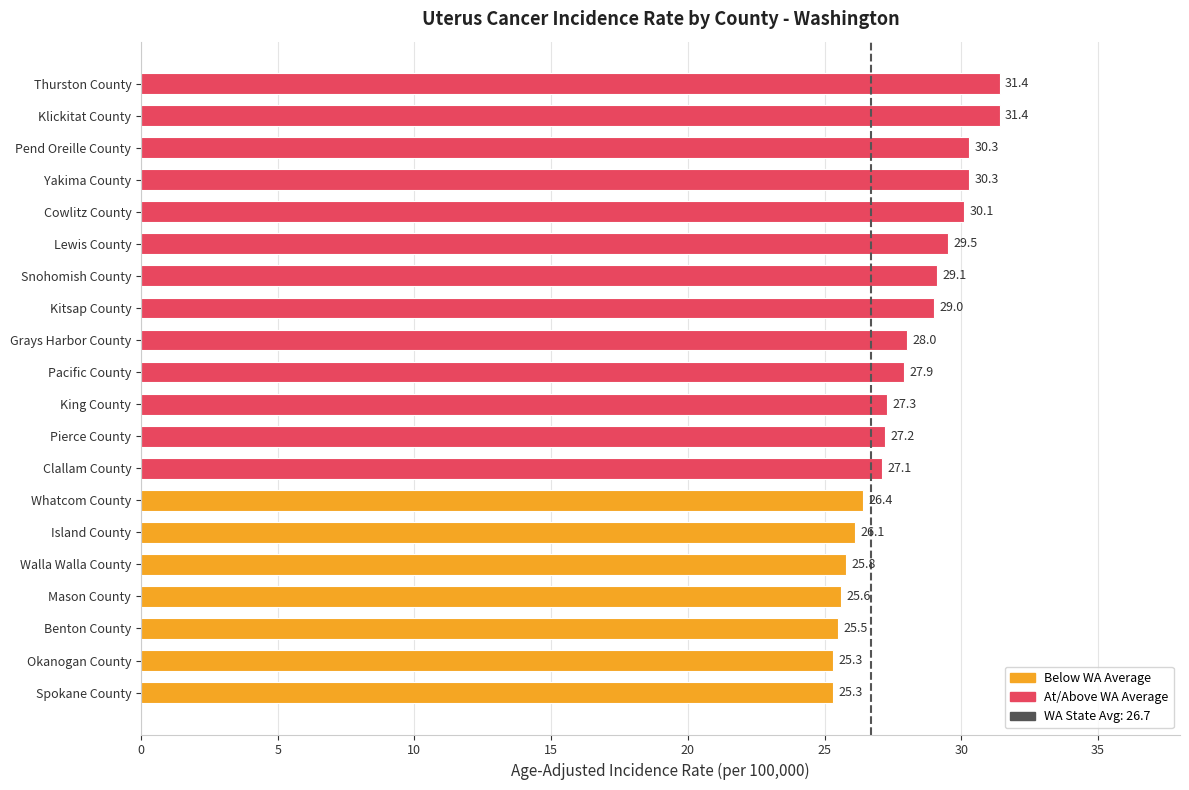

What is the difference between the maximum and minimum values?

6.1